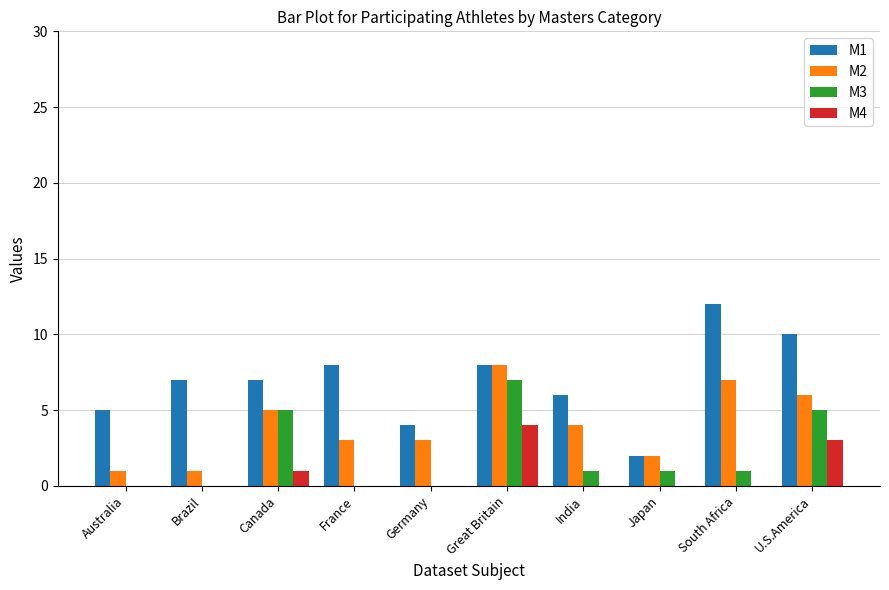

What are all the series names shown in the legend?

M1, M2, M3, M4